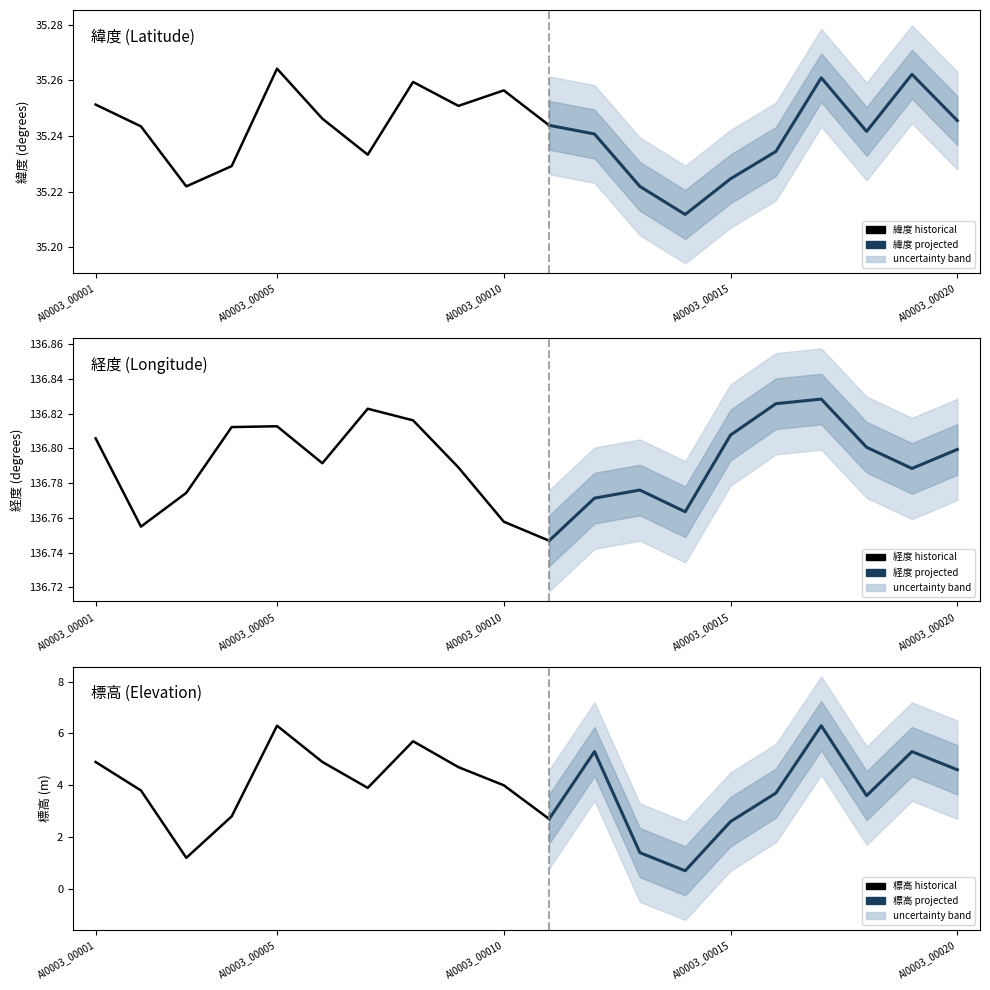

What is the highest value of the 標高 series?

6.3